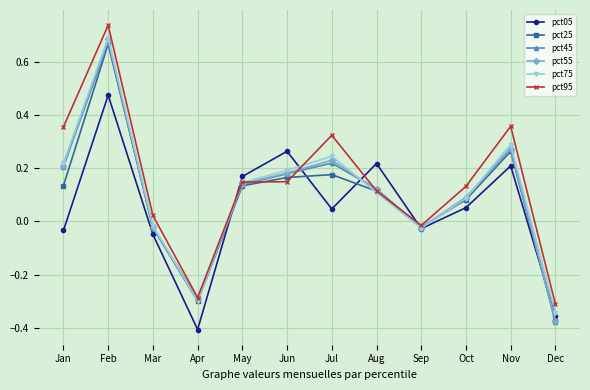

At which category is the sum across all series the highest?

Feb